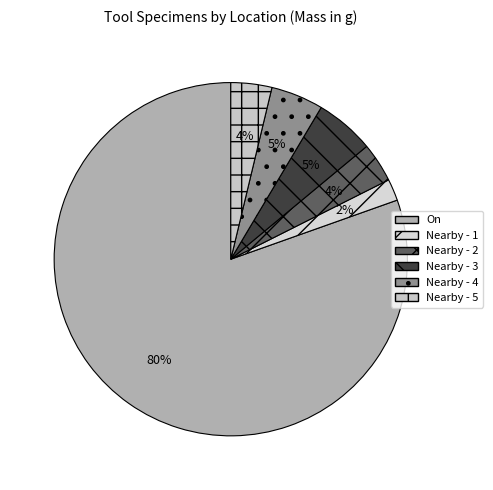

To the nearest percent, what is the difference between the Nearby - 2 and Nearby - 1 slice percentages?

2%